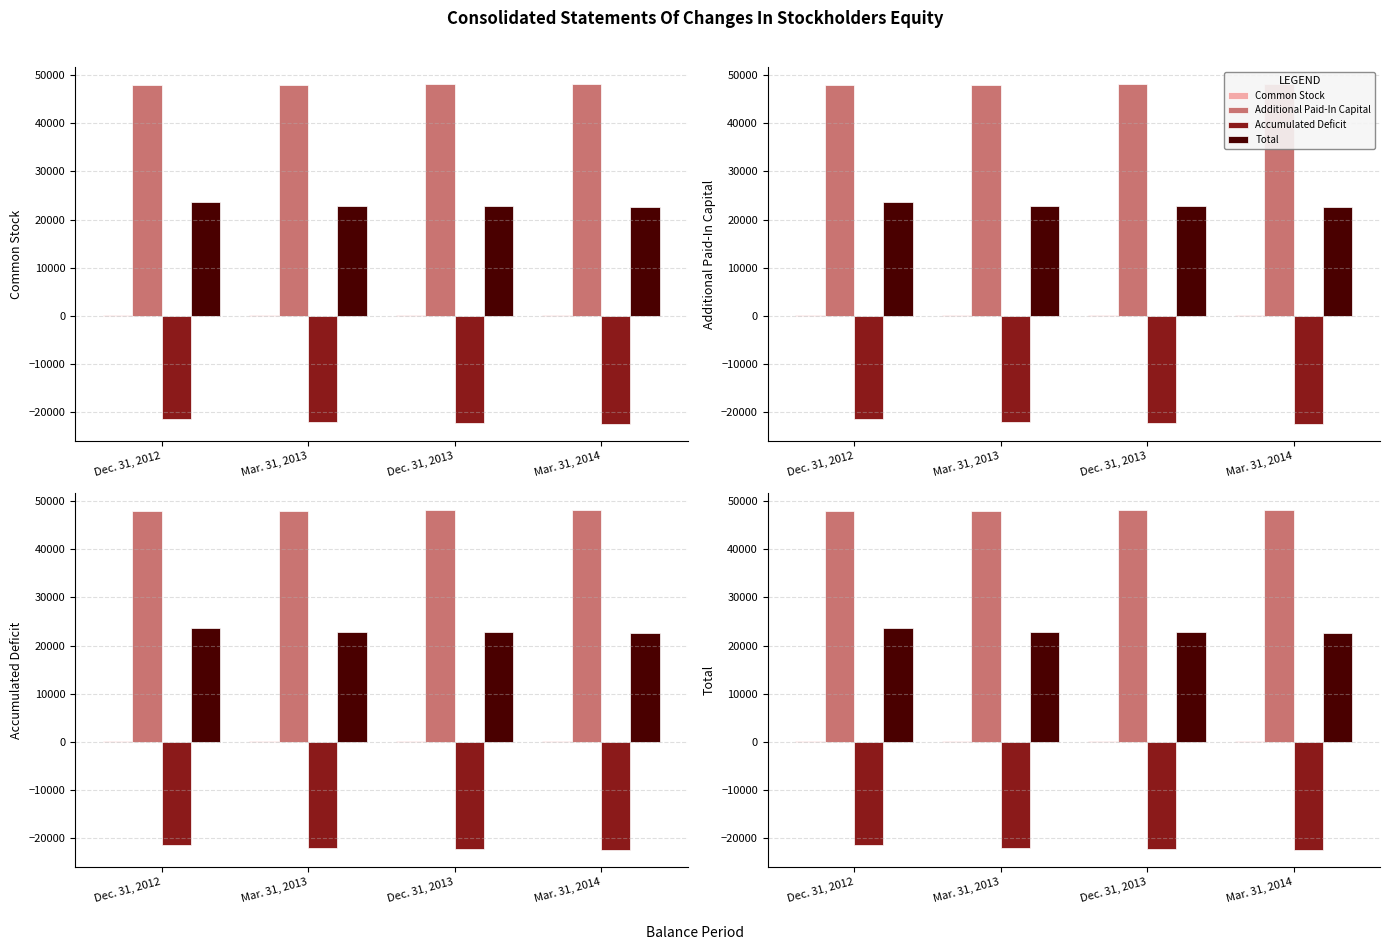

At which category does the chart reach its peak across all series?

Mar. 31, 2014